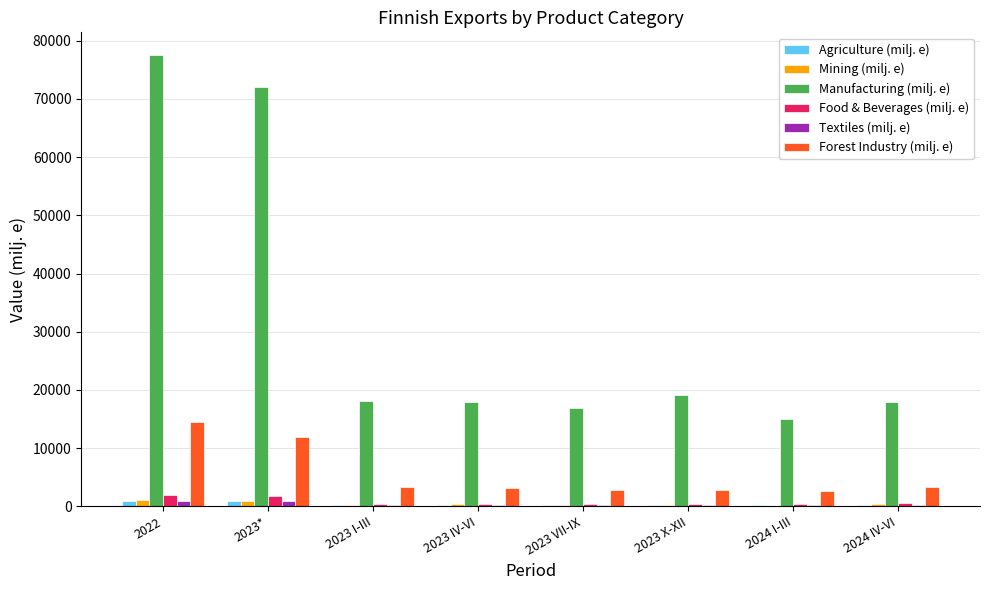

Is the value of Manufacturing (milj. e) at 2023 VII-IX greater than the value of Textiles (milj. e) at 2023 IV-VI?

Yes